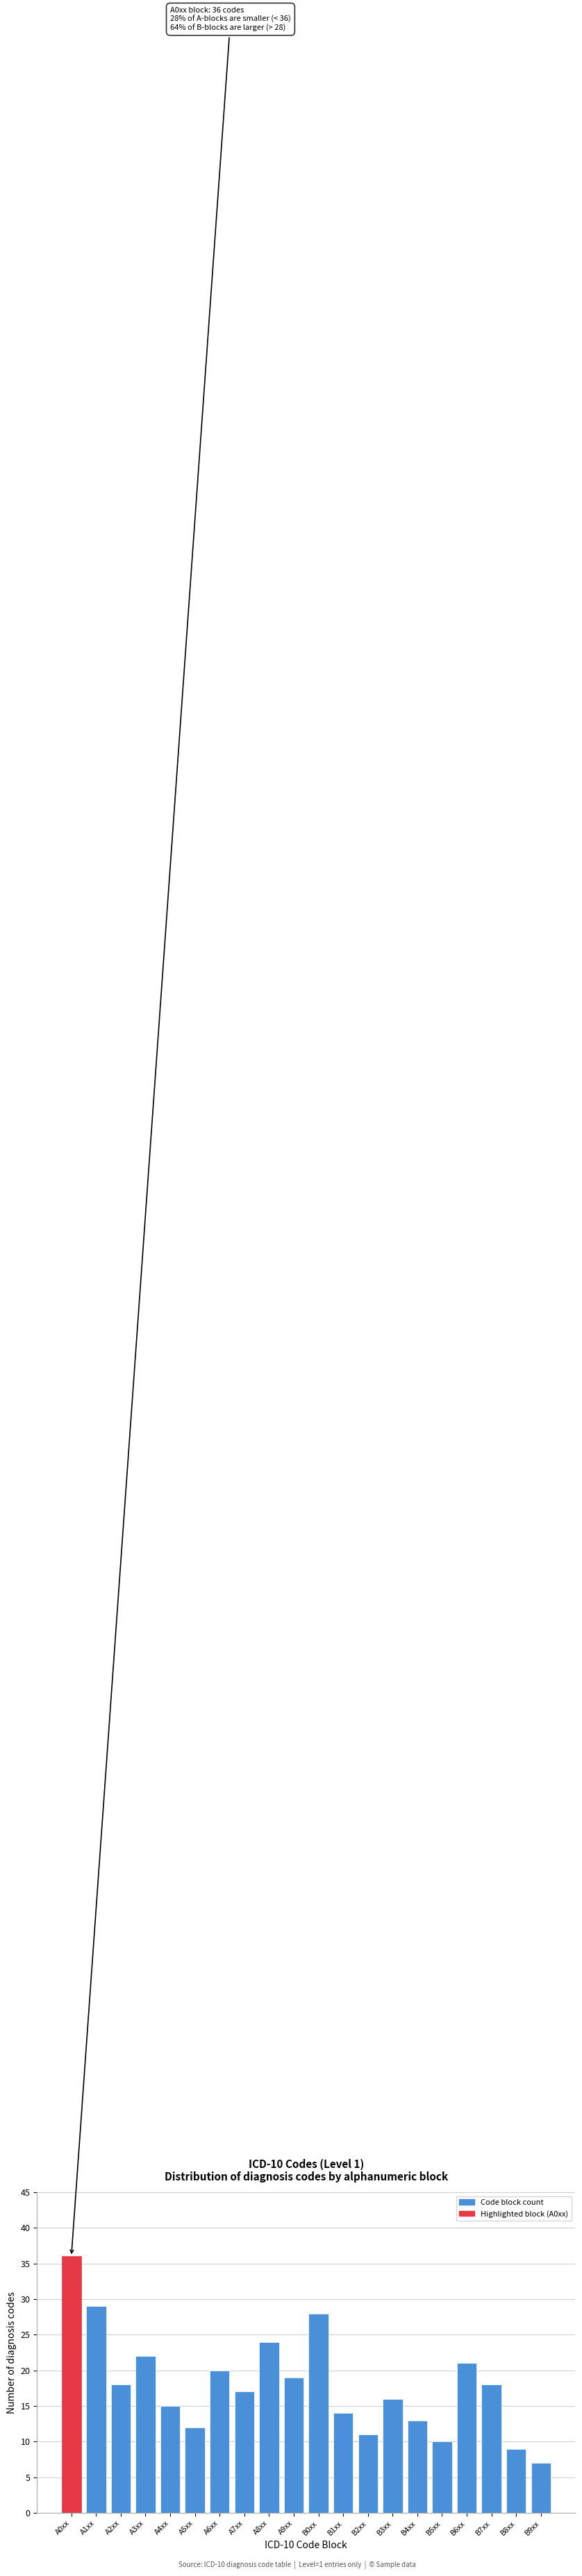

Reading right to left, extract all data points from this chart.

7	9	18	21	10	13	16	11	14	28	19	24	17	20	12	15	22	18	29	36